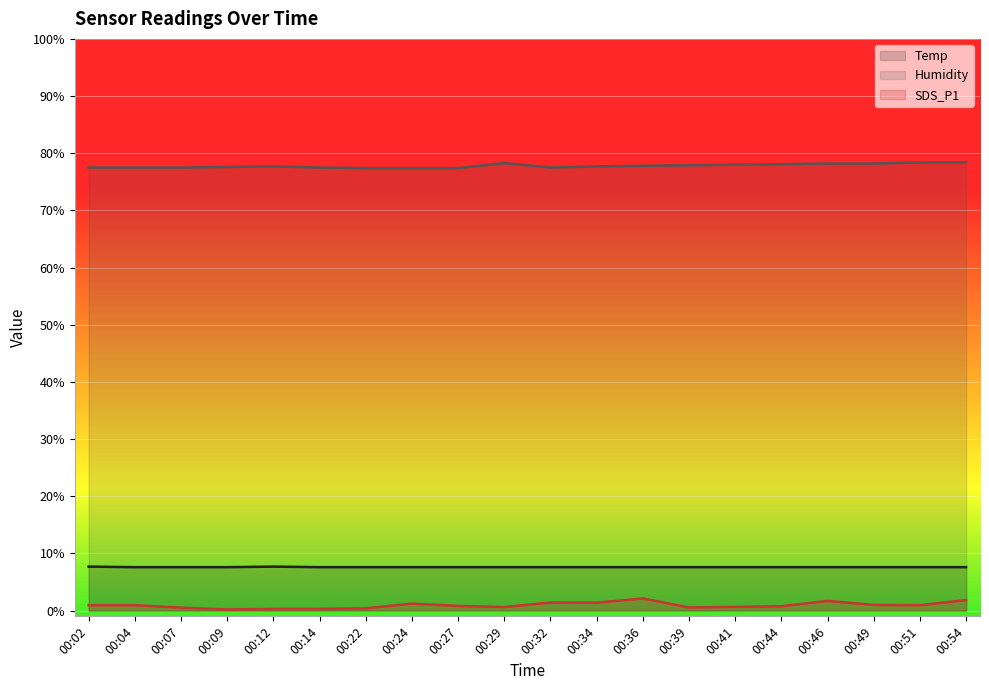

What are all the series names shown in the legend?

Temp, Humidity, SDS_P1